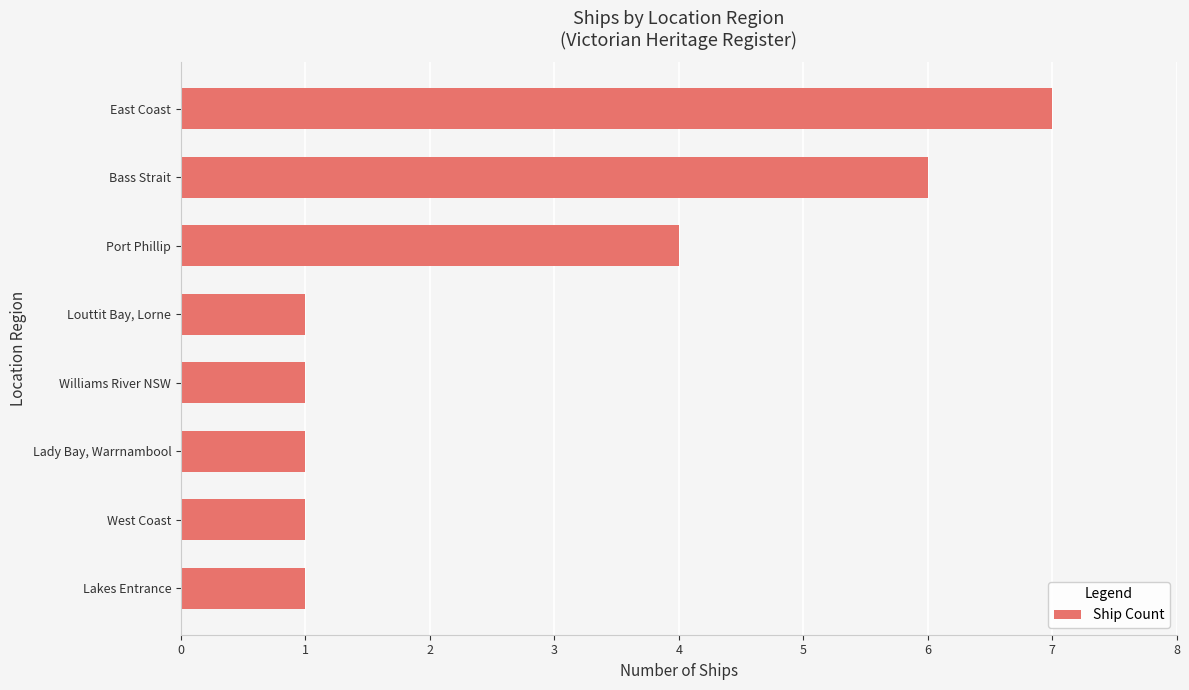

What is the change in value from Williams River NSW to Port Phillip?

+3